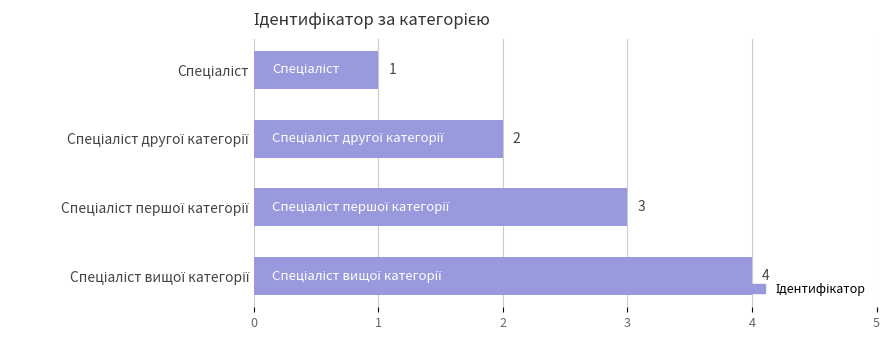

What is the difference between the second highest and minimum values?

2